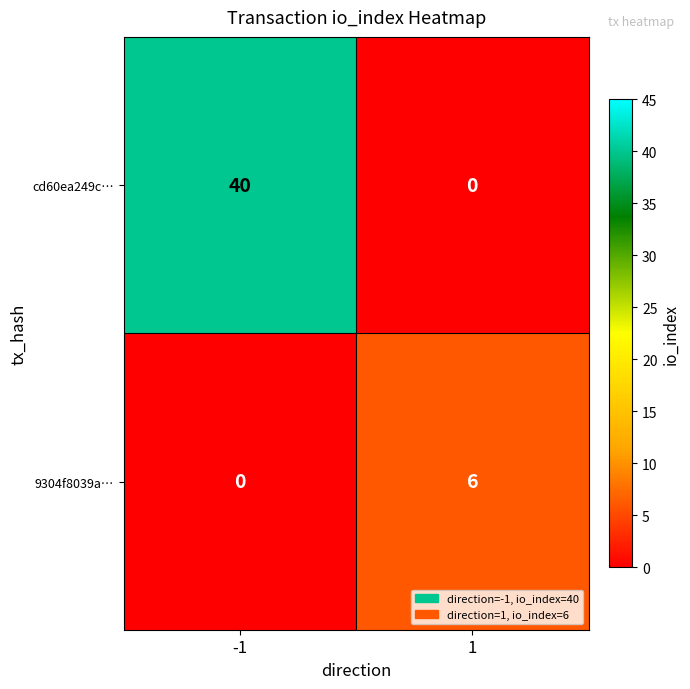

Count the number of data series in this chart.

2